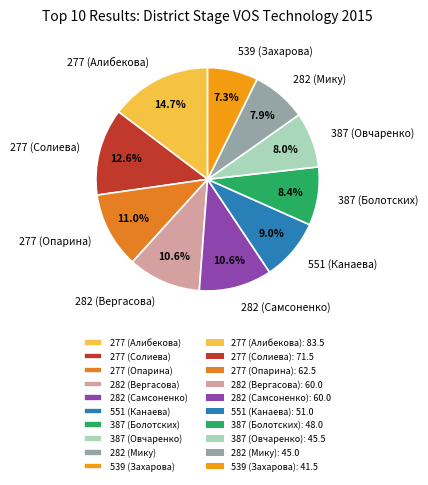

To the nearest percent, what portion does 387 (Овчаренко) represent?

8%